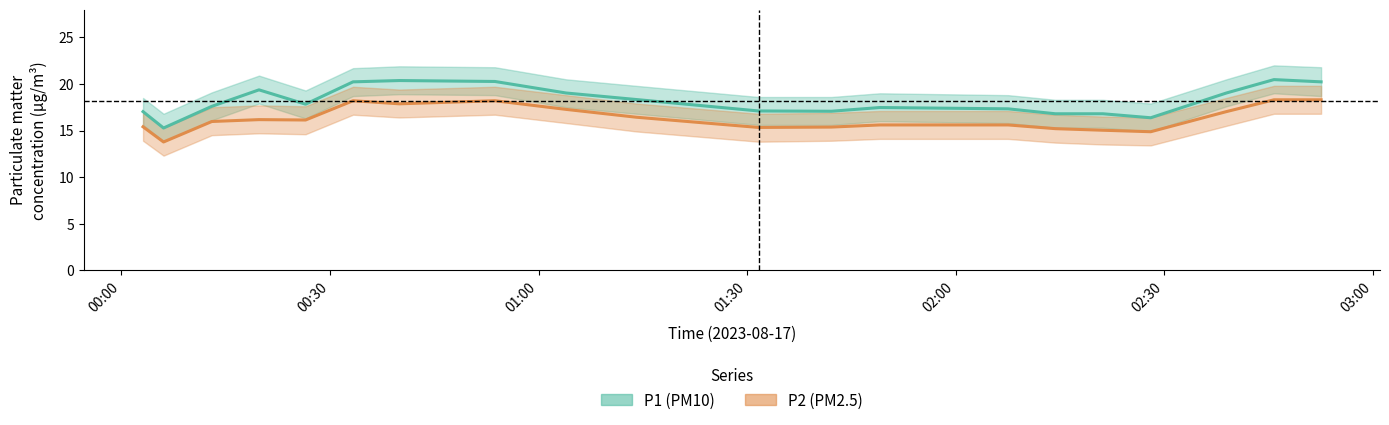

Rank the series by their maximum value, from lowest to highest.

P2 (PM2.5), P1 (PM10)